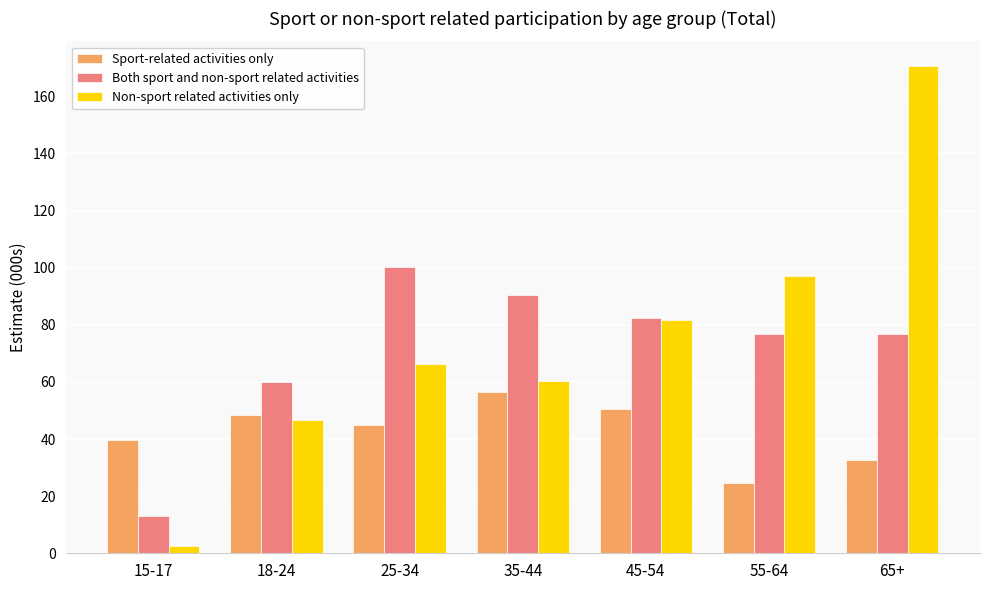

What is the maximum value for Non-sport related activities only?

170.7